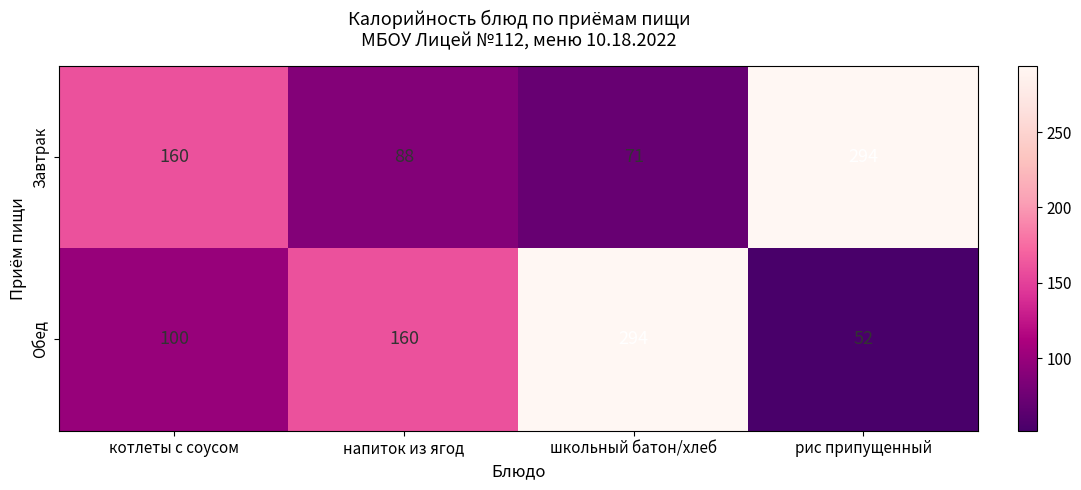

What is the difference between the second highest and second lowest values in the Обед series?

60